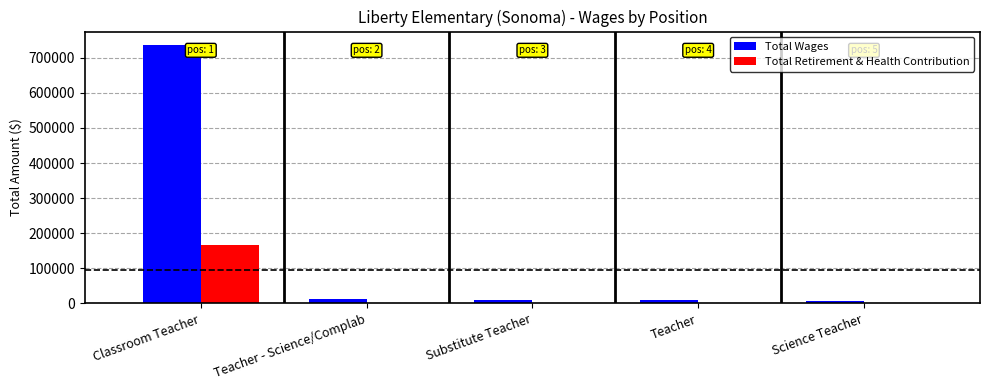

Which series has the widest spread of values?

Total Wages